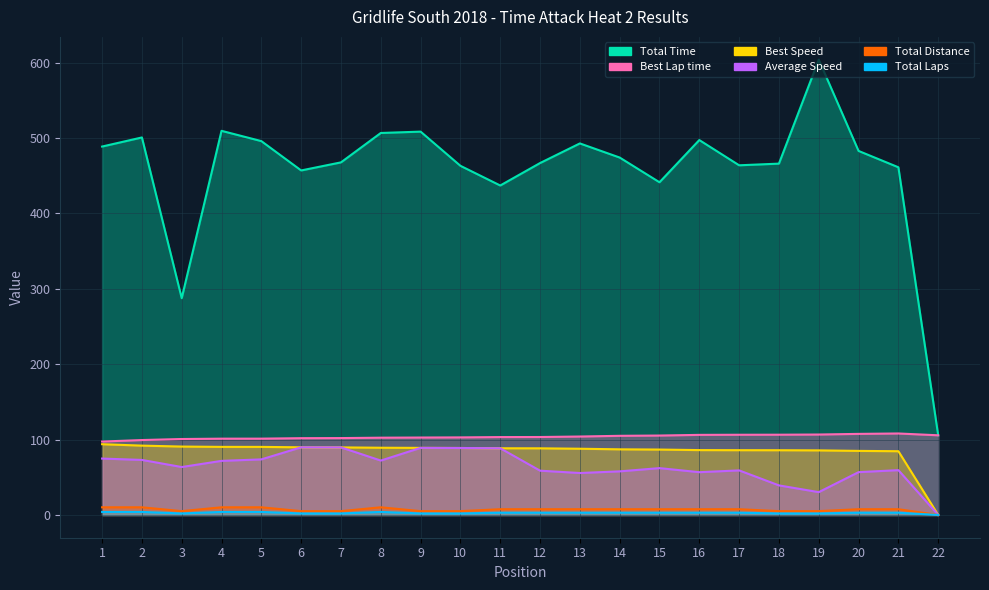

What is the difference between the highest and lowest values at 21?

458.3